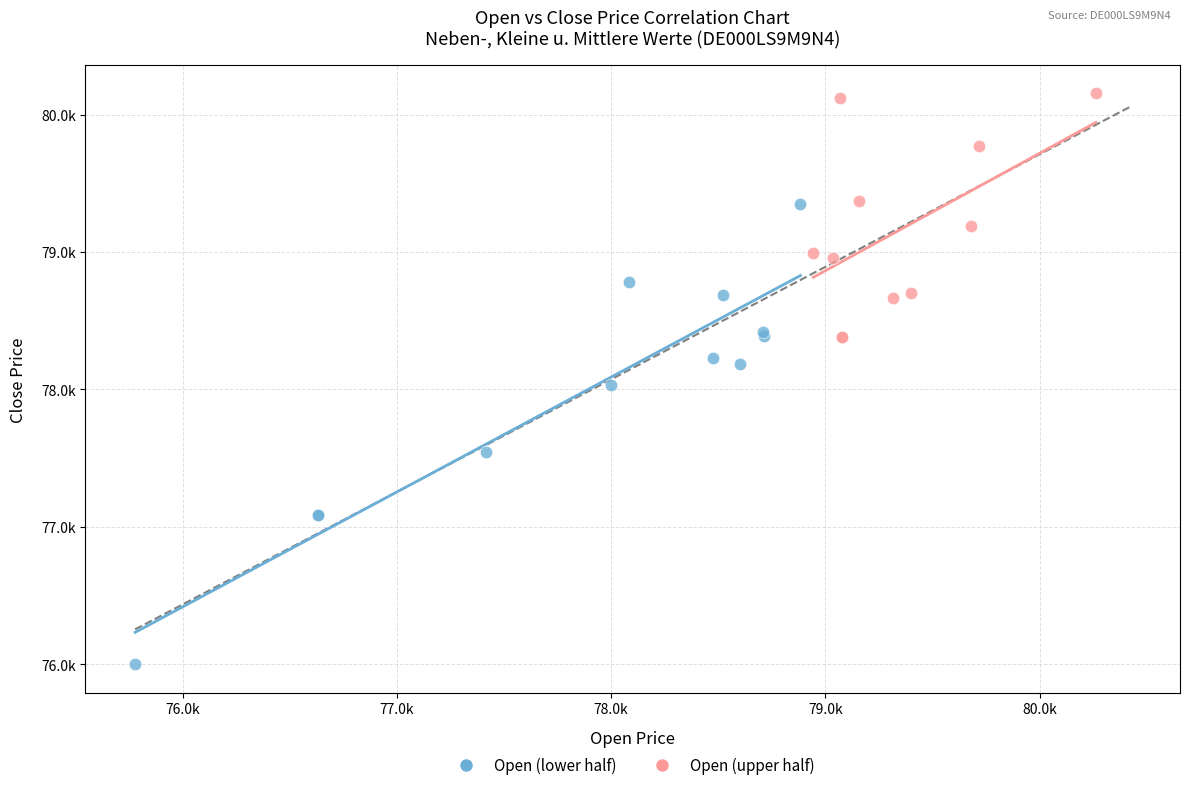

Which series has the widest spread of Y values?

Open (lower half)